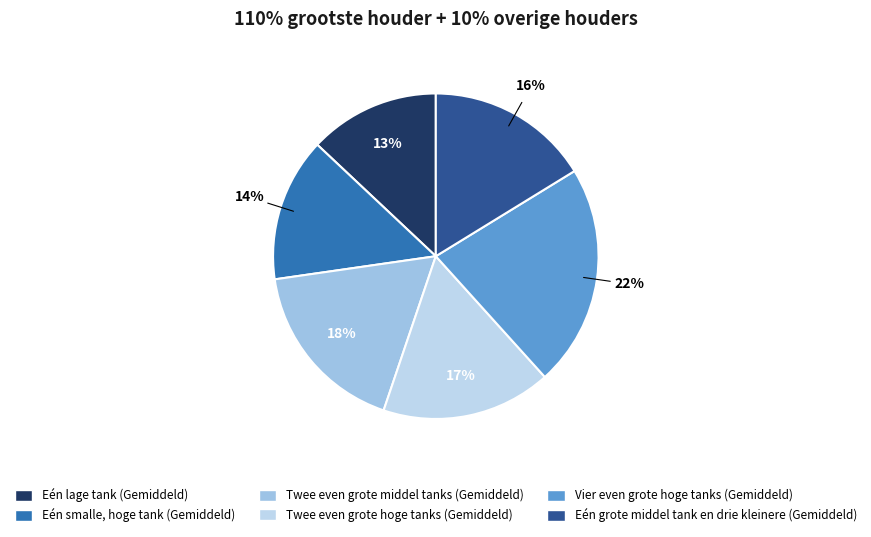

What portion of the pie excludes Eén smalle, hoge tank (Gemiddeld)?

85.7%